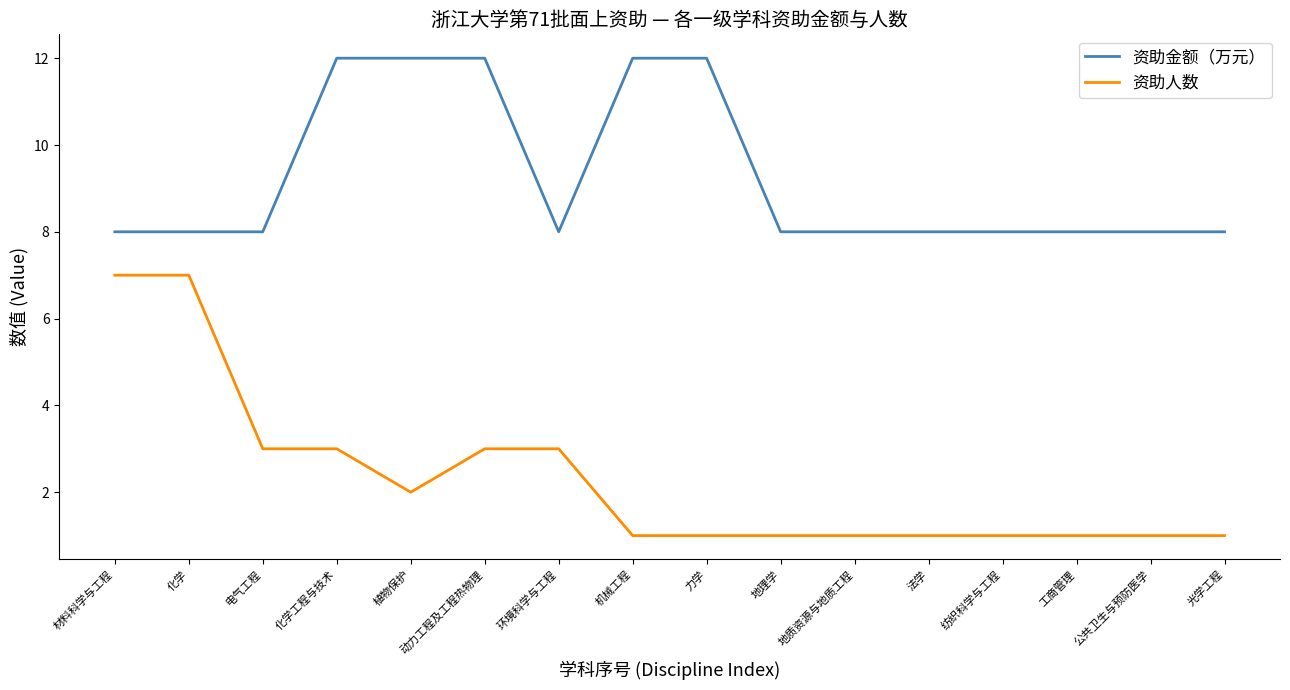

True or false: 资助金额（万元） and 资助人数 cross at least once.

False